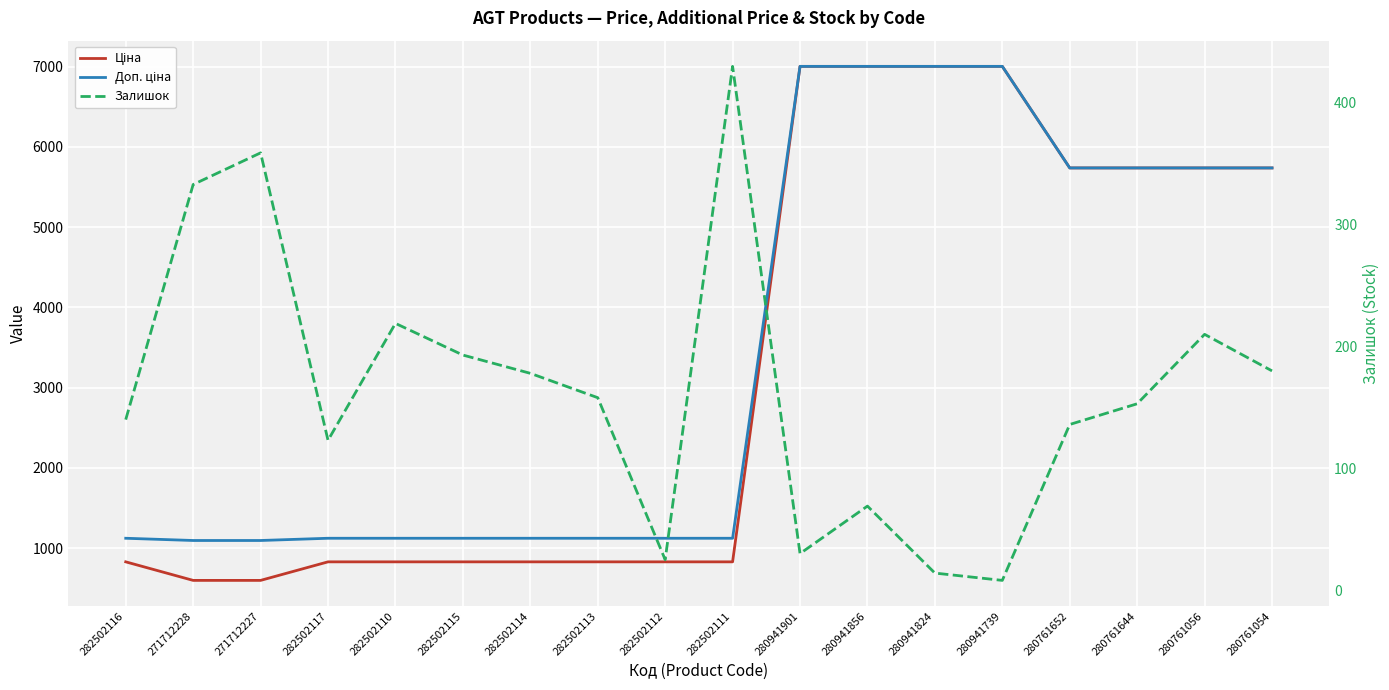

What is the maximum value for Ціна?

7002.6